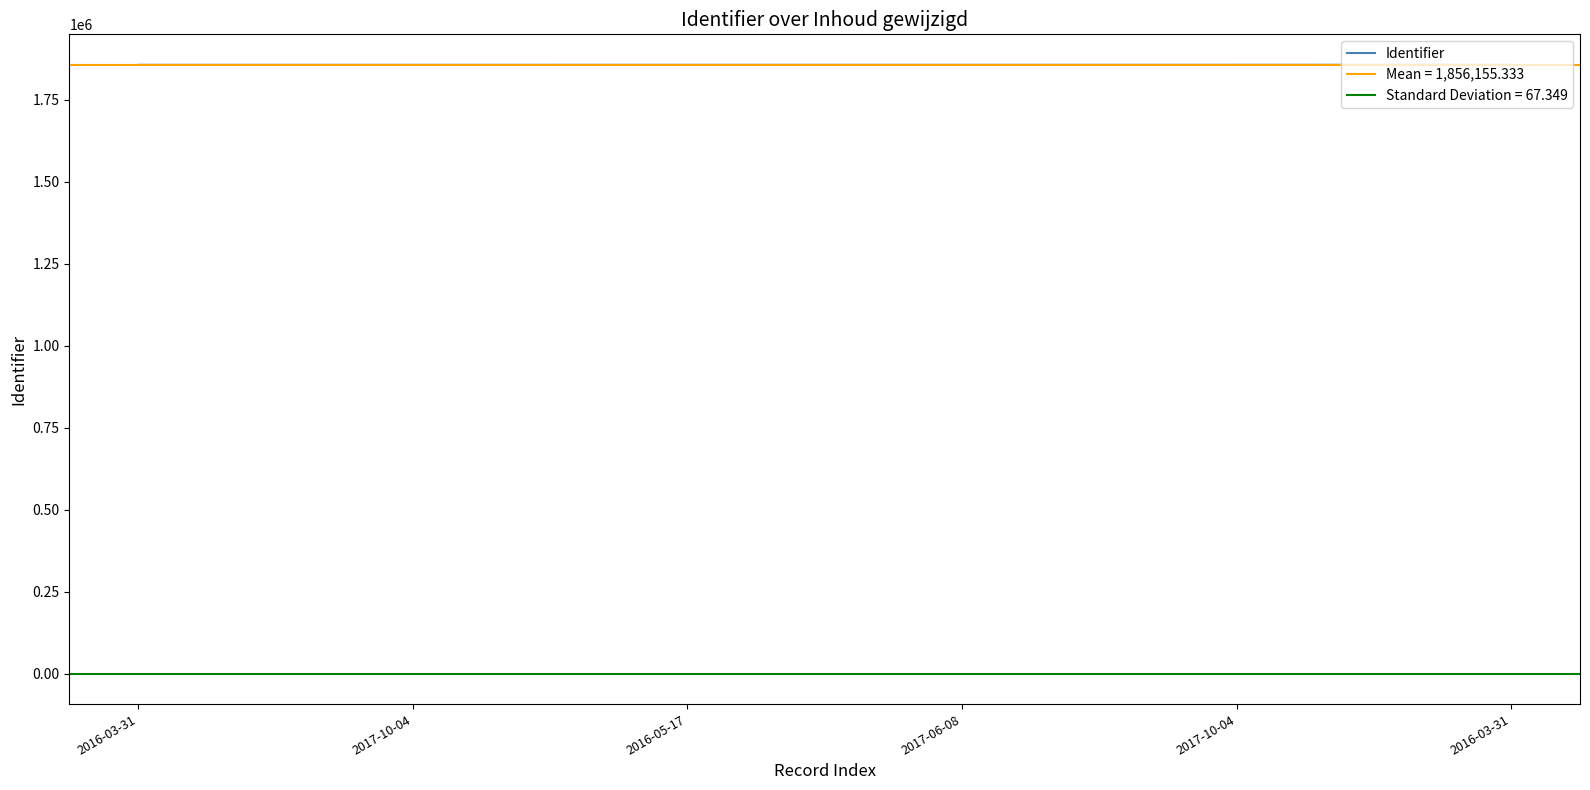

What is the average value?

1856155